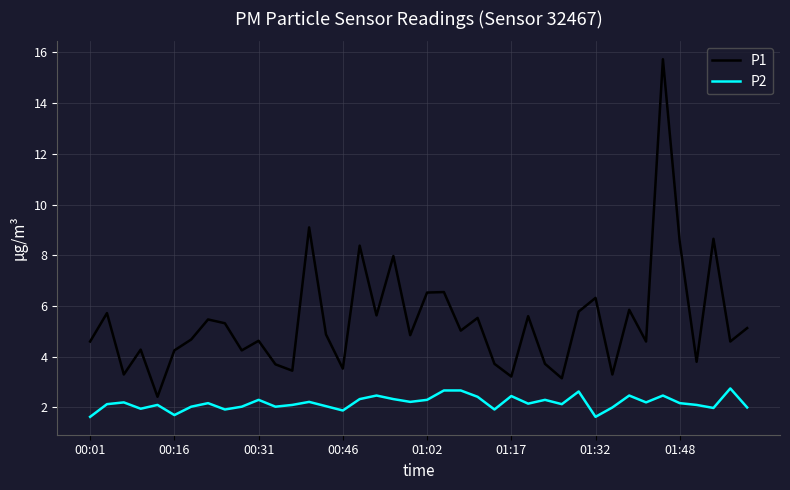

List the series in order of their overall mean, lowest first.

P2, P1